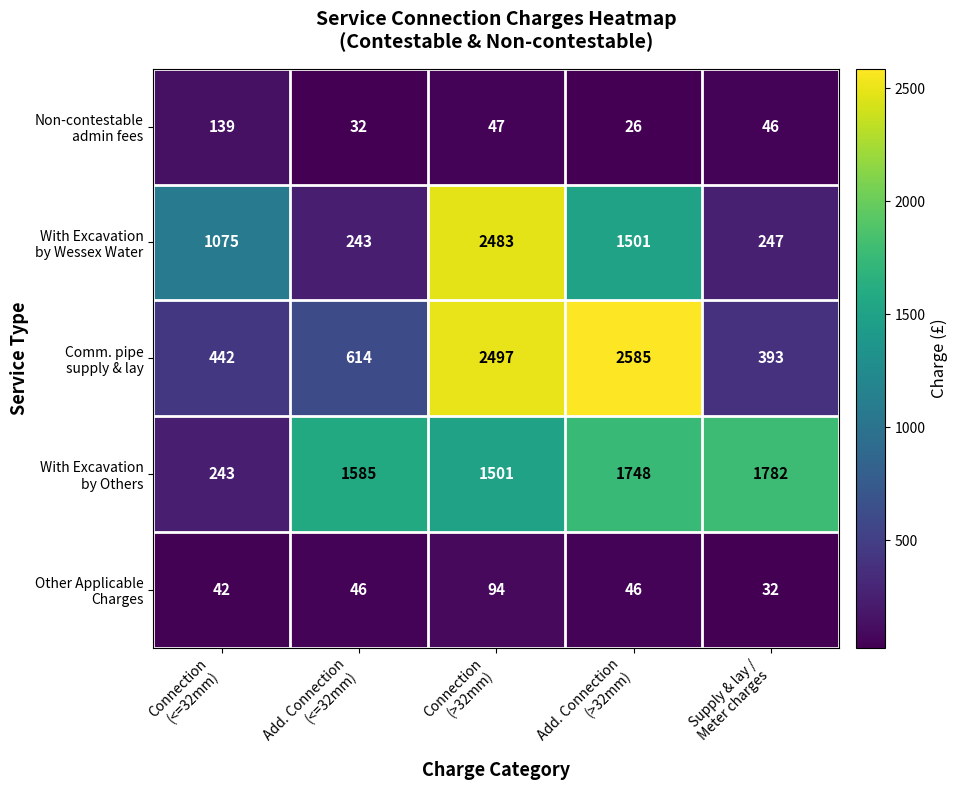

What is the greatest value displayed?

2585